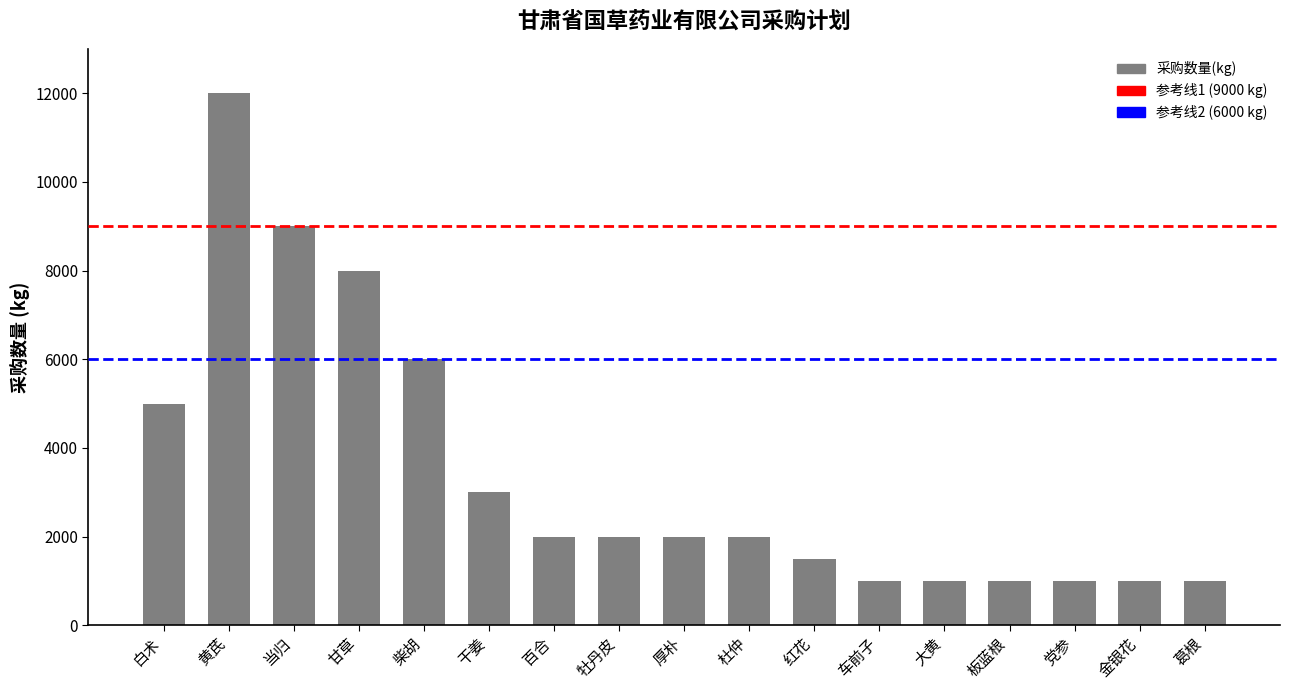

How many distinct data groups are displayed?

1